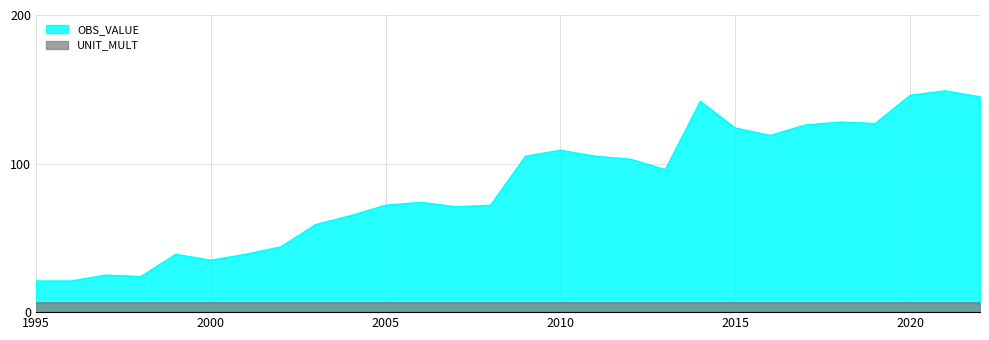

Between 1995 and 2020, which is larger?

2020